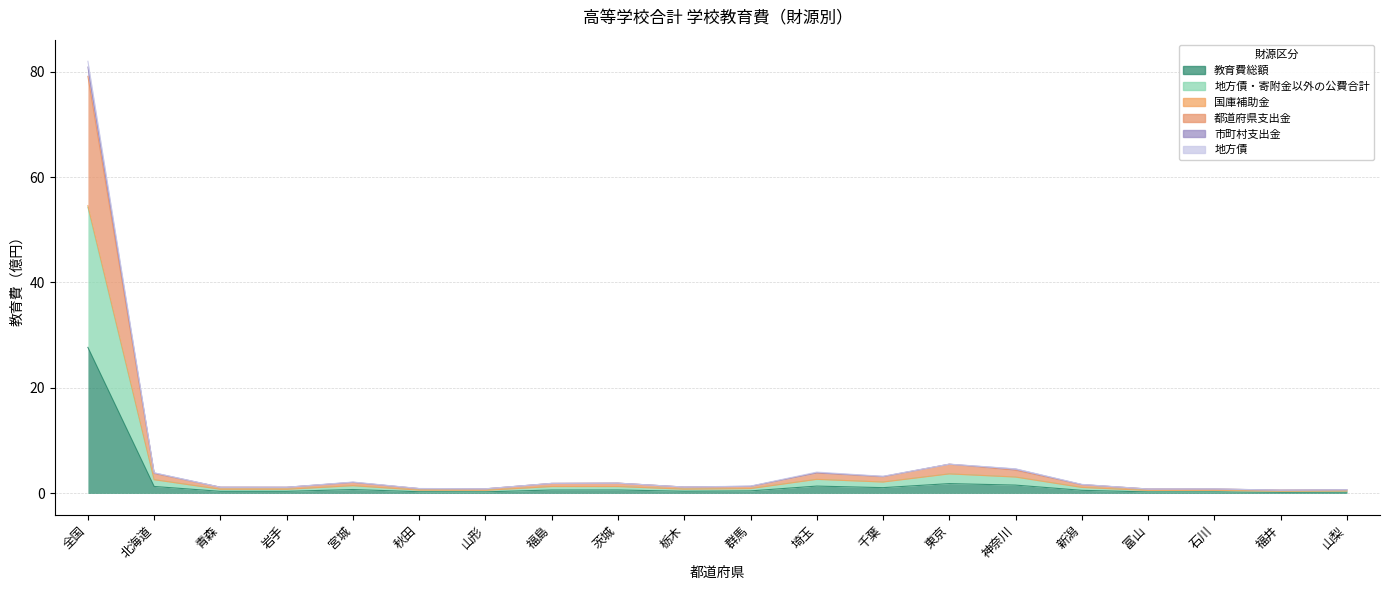

How many series are shown in this chart?

6